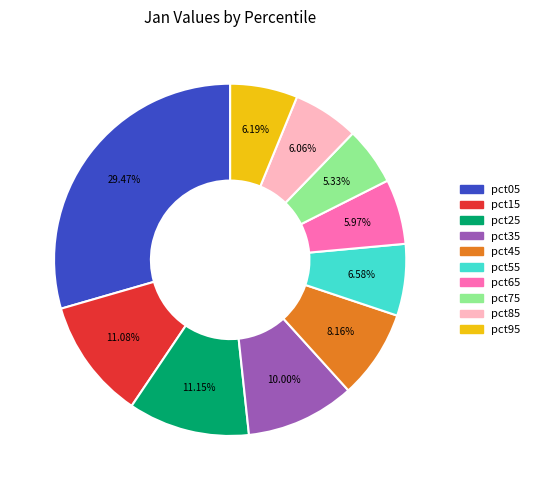

True or false: pct55 accounts for 7% of the total.

True